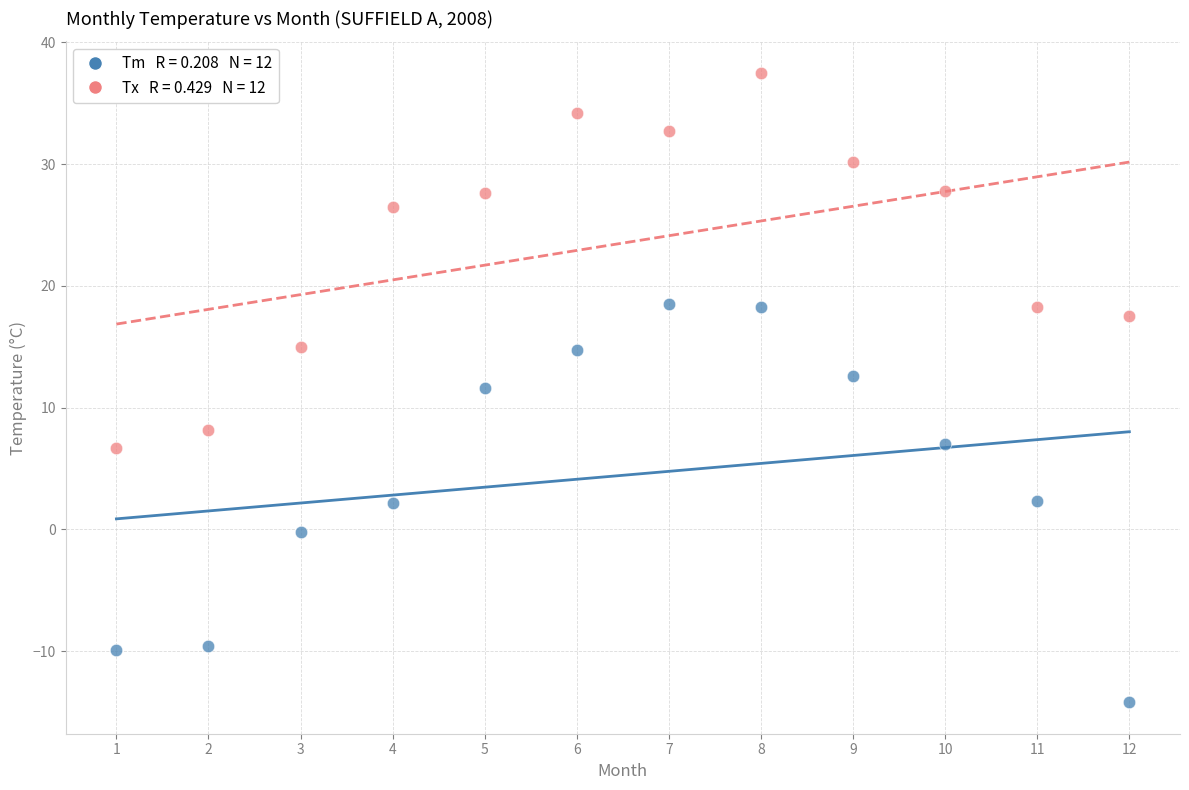

Across all data points, what is the range of X values (max minus min)?

11.0